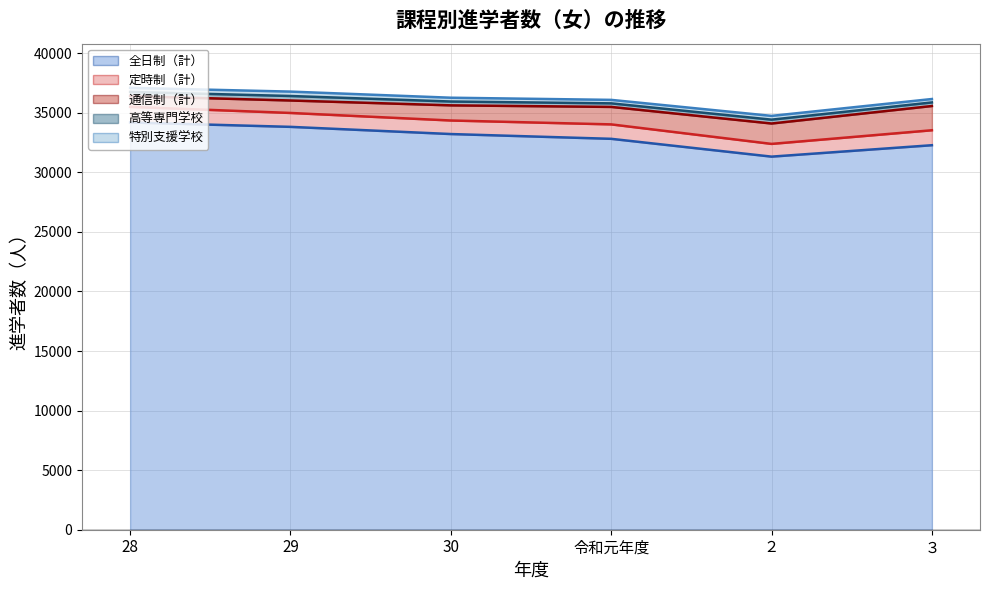

Rank the categories by 特別支援学校 value from highest to lowest.

29, 28, 30, ２, 令和元年度, ３